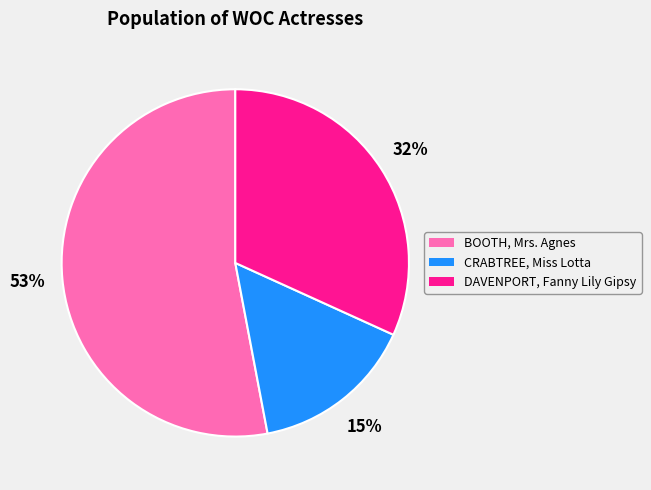

Rank the categories by value from highest to lowest.

BOOTH, Mrs. Agnes, DAVENPORT, Fanny Lily Gipsy, CRABTREE, Miss Lotta